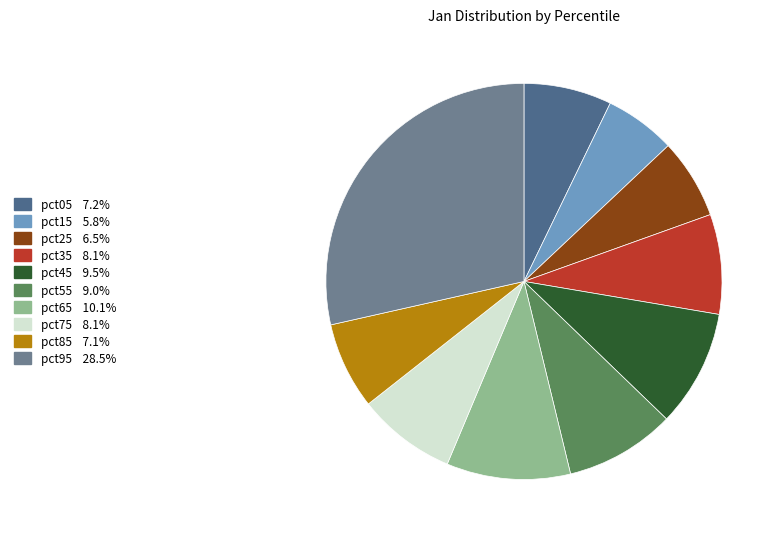

The pct75 slice represents 1% of the pie. True or false?

False